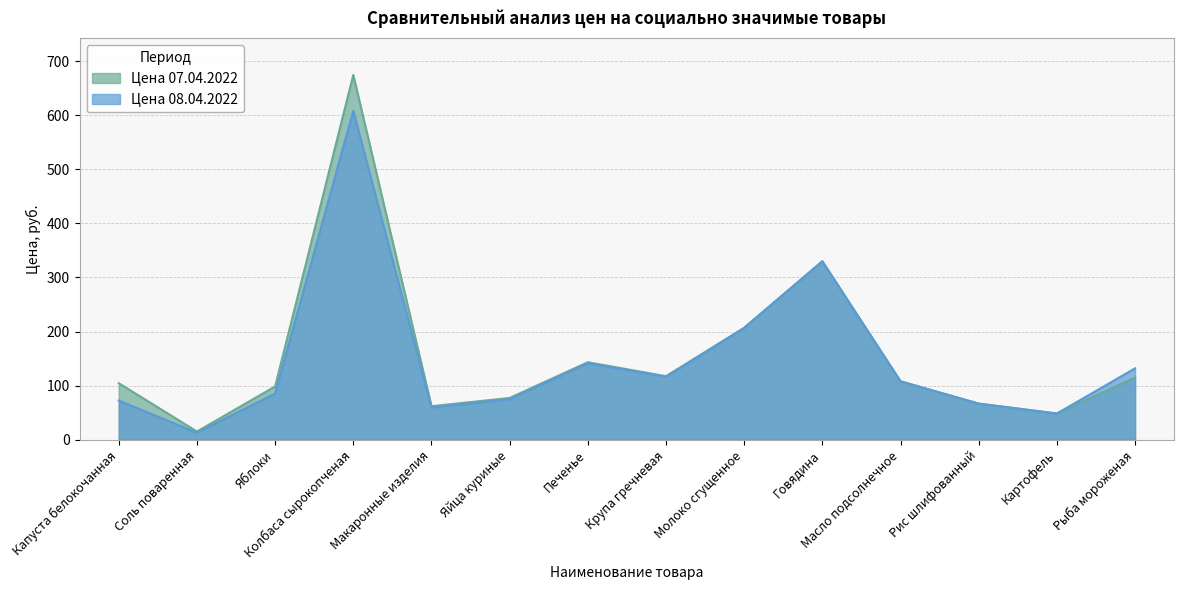

How many lines are shown in the chart?

2